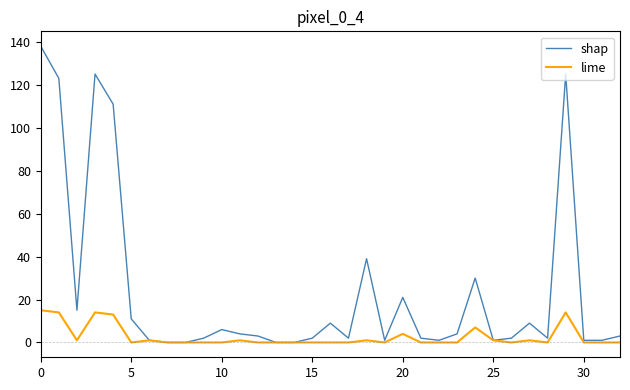

Which series has the largest range (max minus min)?

shap